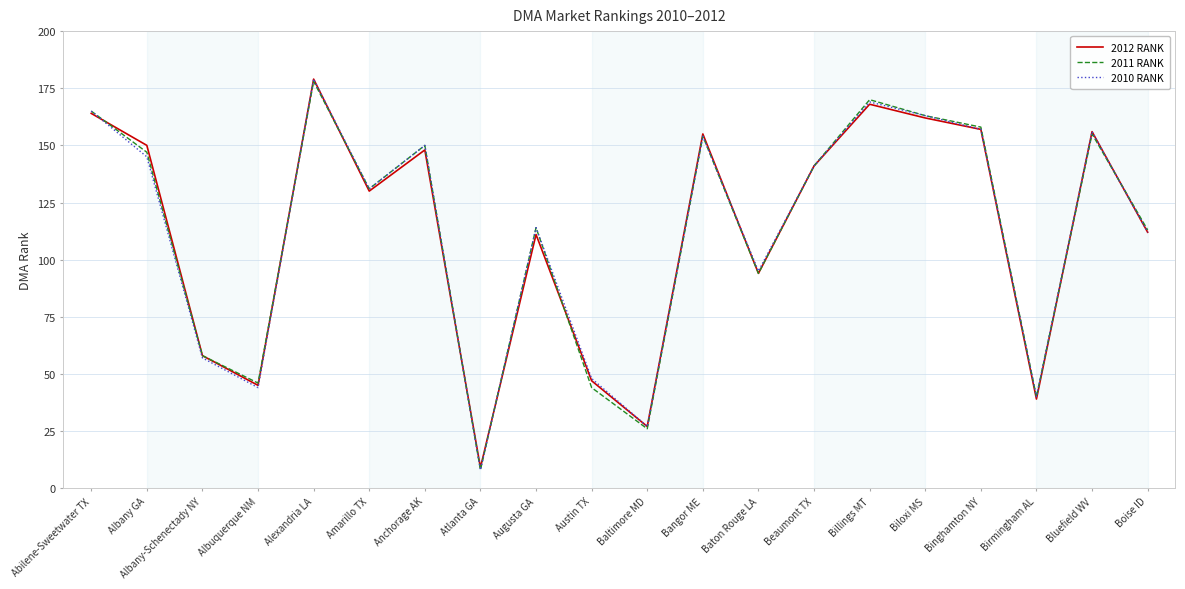

How many series are shown in this chart?

3